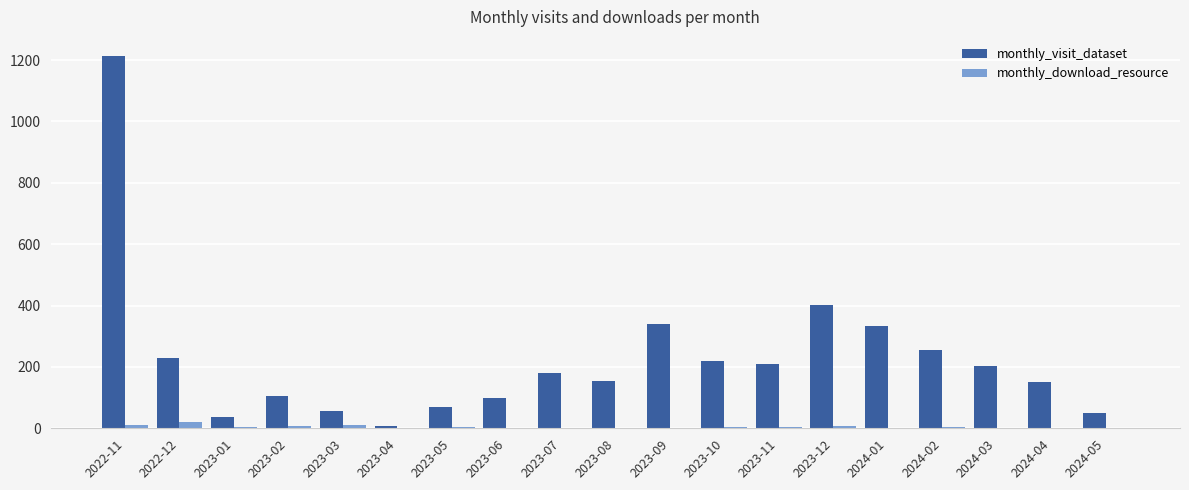

Which series has the largest total across all categories?

monthly_visit_dataset